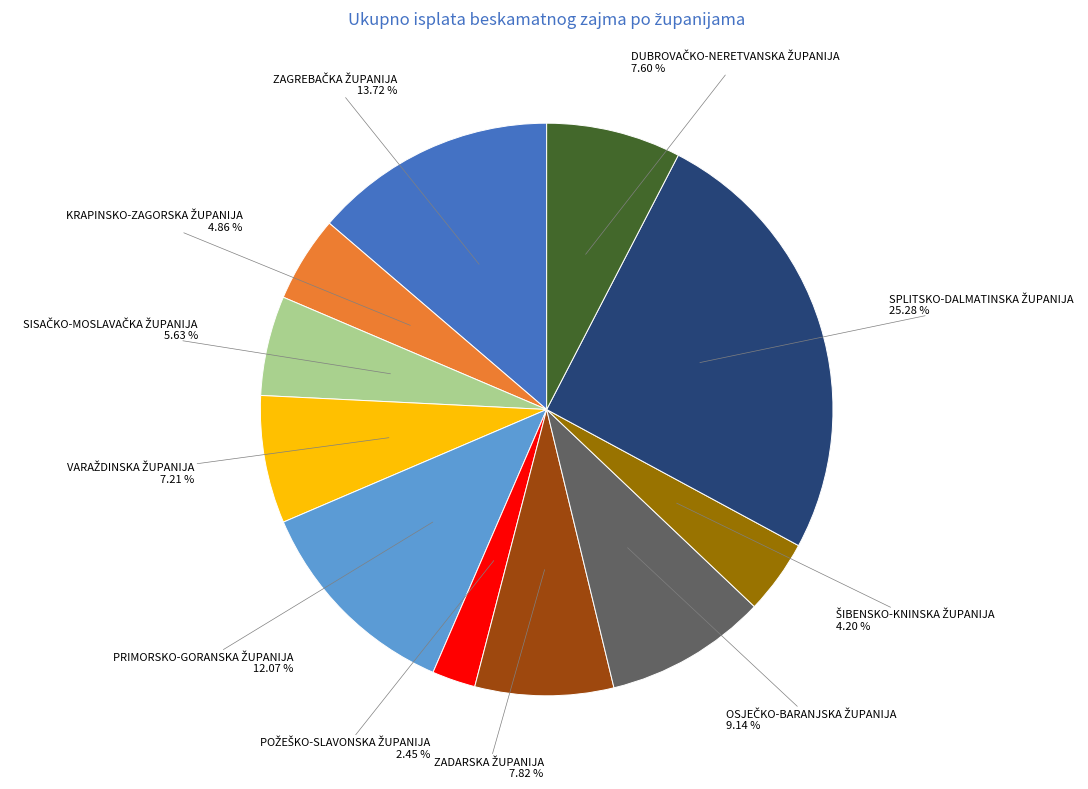

Count the number of slices in the pie.

11